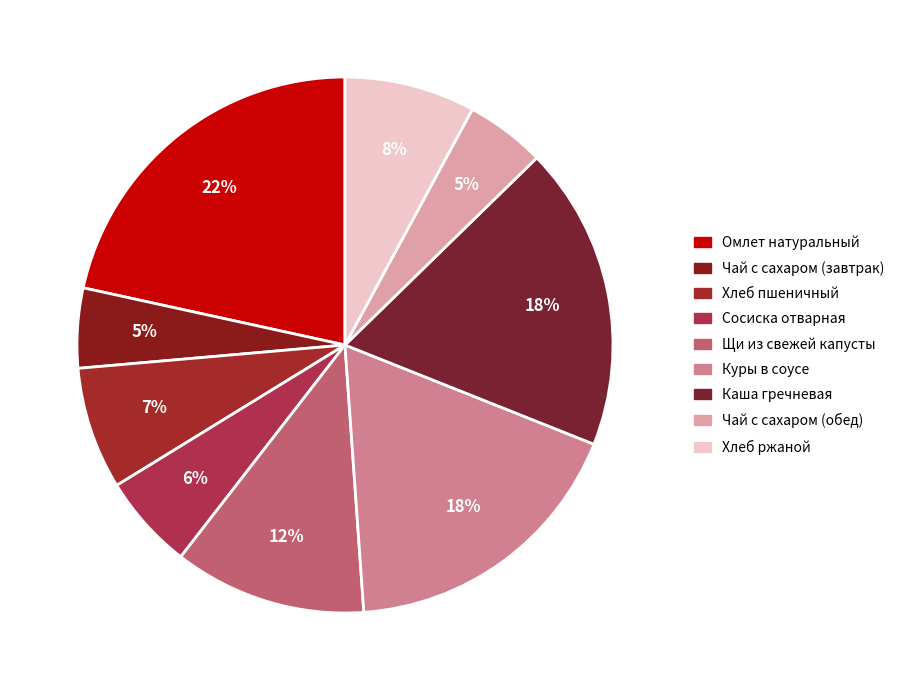

Is Омлет натуральный the majority of the pie?

No